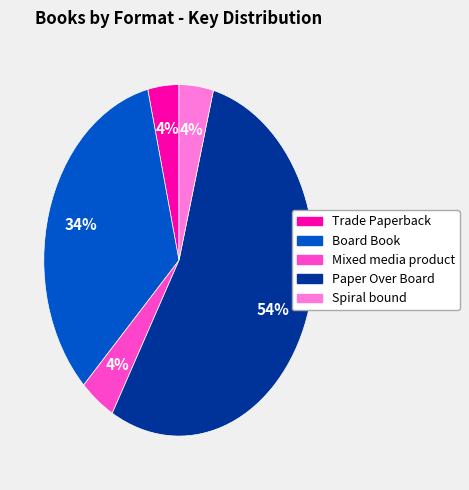

To the nearest percent, what is the difference between the largest and smallest slice percentages?

50%